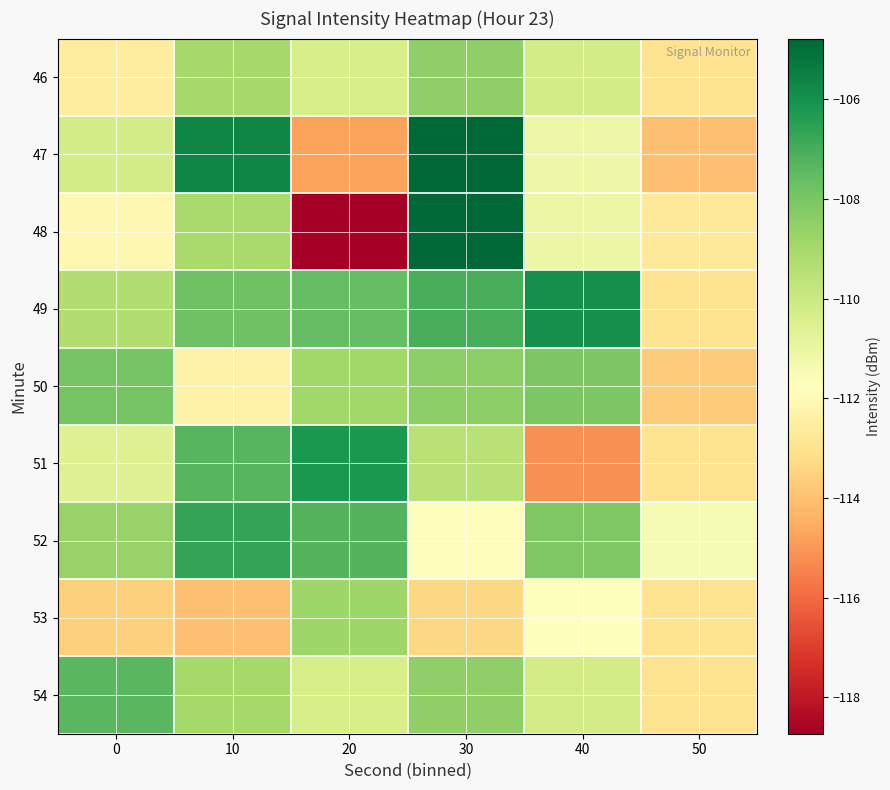

At which category does the chart reach its peak across all series?

30